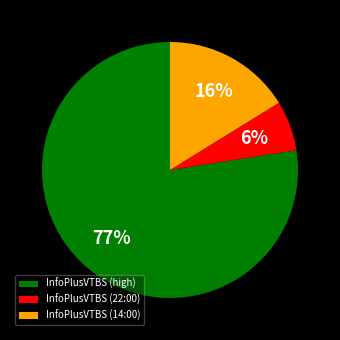

Is the sum of InfoPlusVTBS (22:00) and InfoPlusVTBS (high) greater than half?

Yes